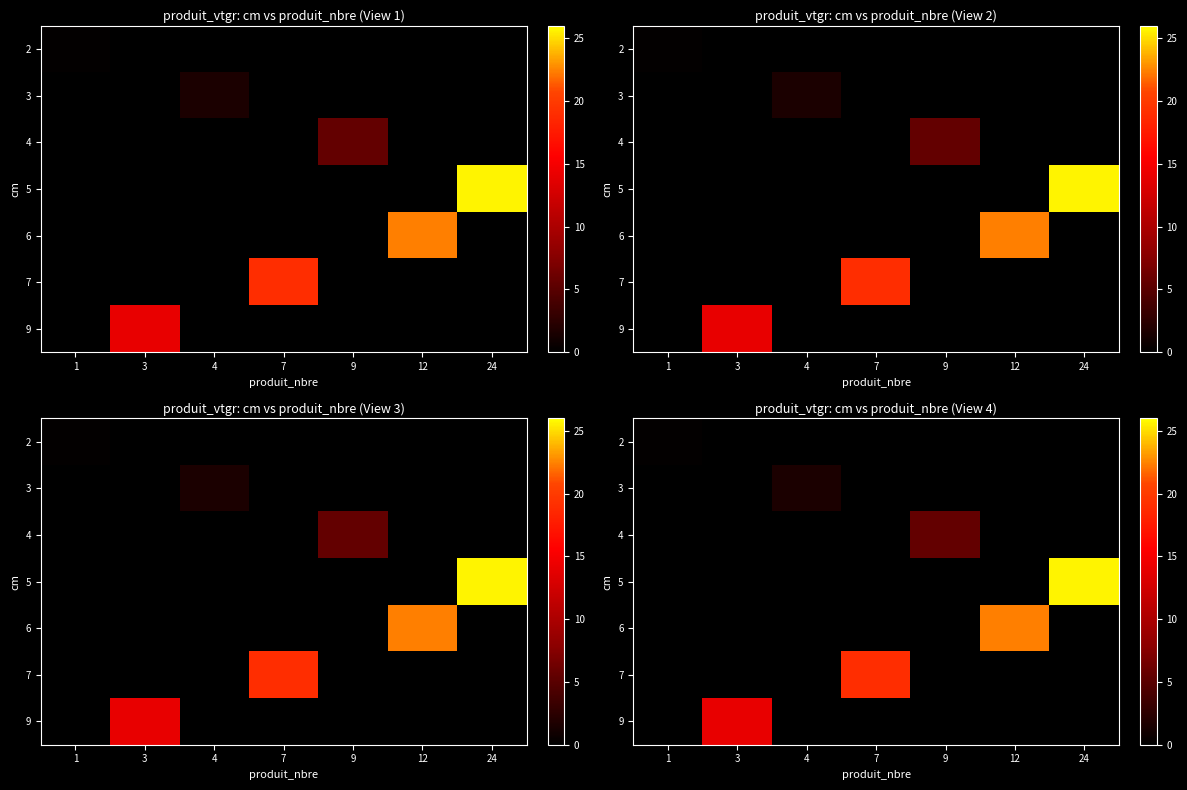

At which label does 9 reach its peak?

3